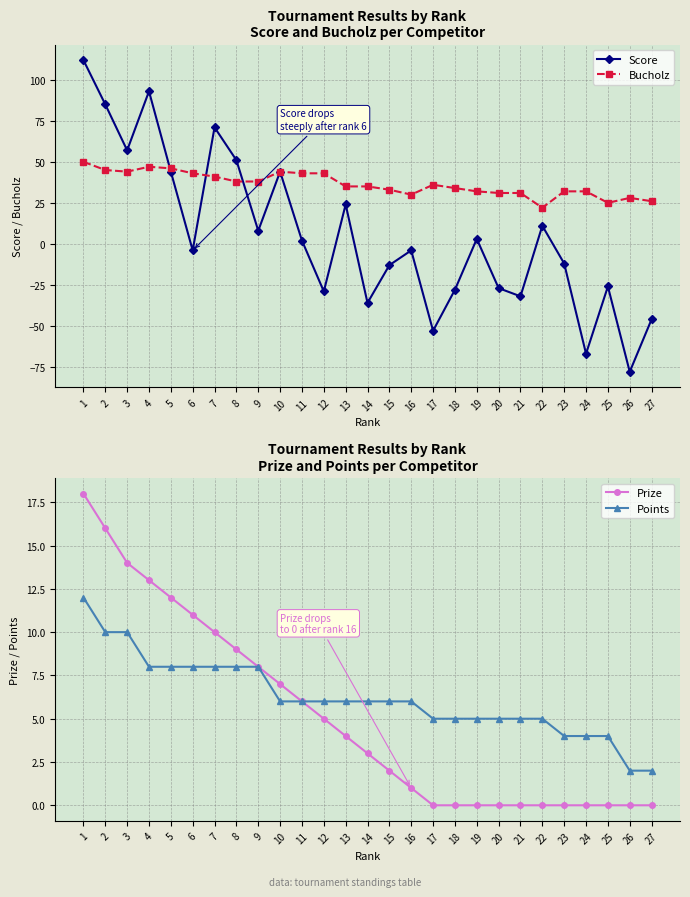

Rank the series by their maximum value, from highest to lowest.

Score, Bucholz, Prize, Points